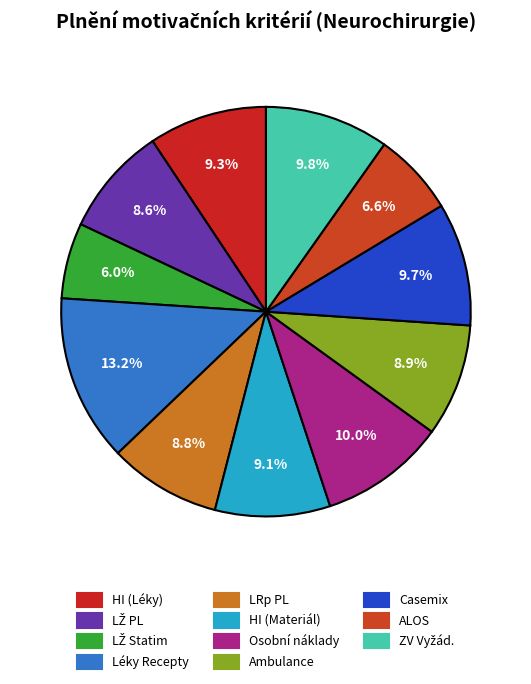

Is there a majority slice in this chart?

No